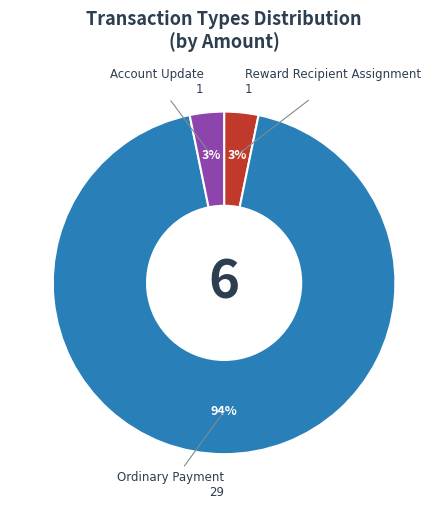

To the nearest percent, what is the average slice percentage?

33%